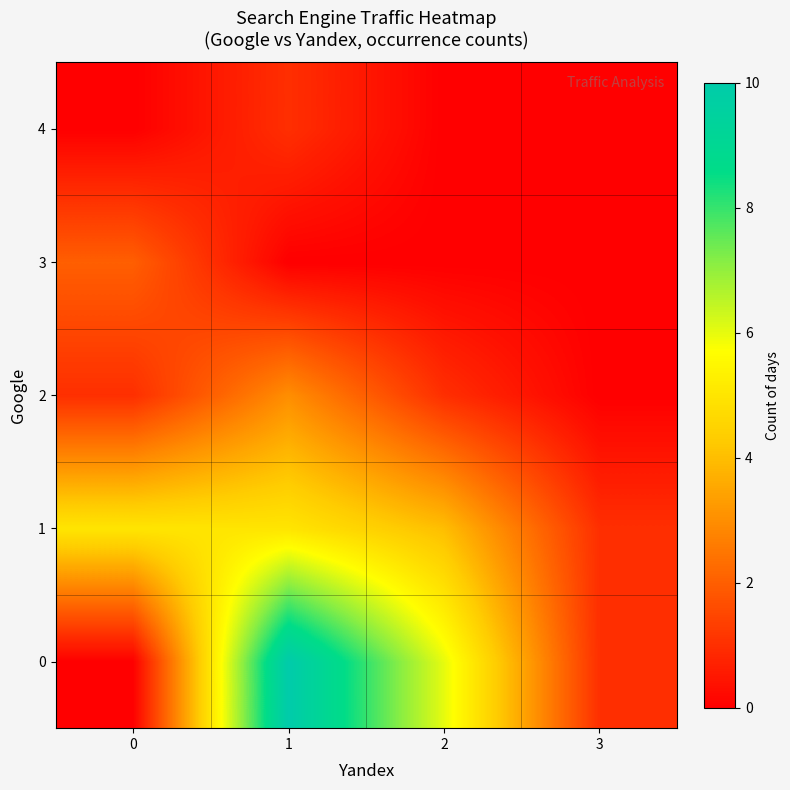

Reading right to left, transcribe all the data shown in this chart.

0: 3=1	2=6	1=10	0=0
1: 3=1	2=4	1=5	0=5
2: 3=0	2=1	1=3	0=1
3: 3=0	2=0	1=0	0=2
4: 3=0	2=0	1=1	0=0